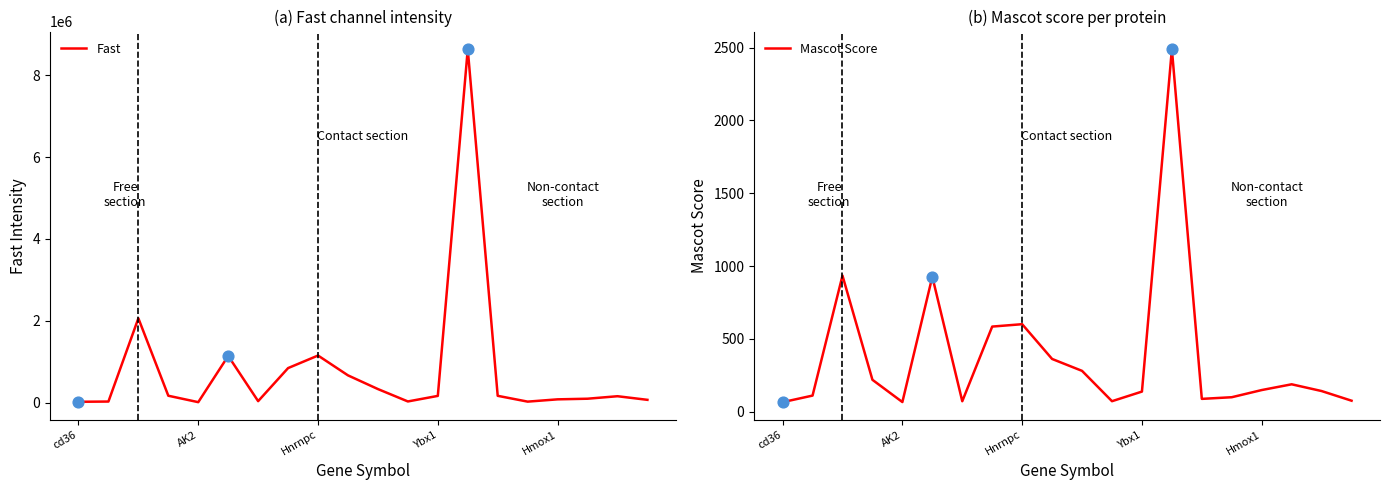

Which series contains the highest Y value?

Fast